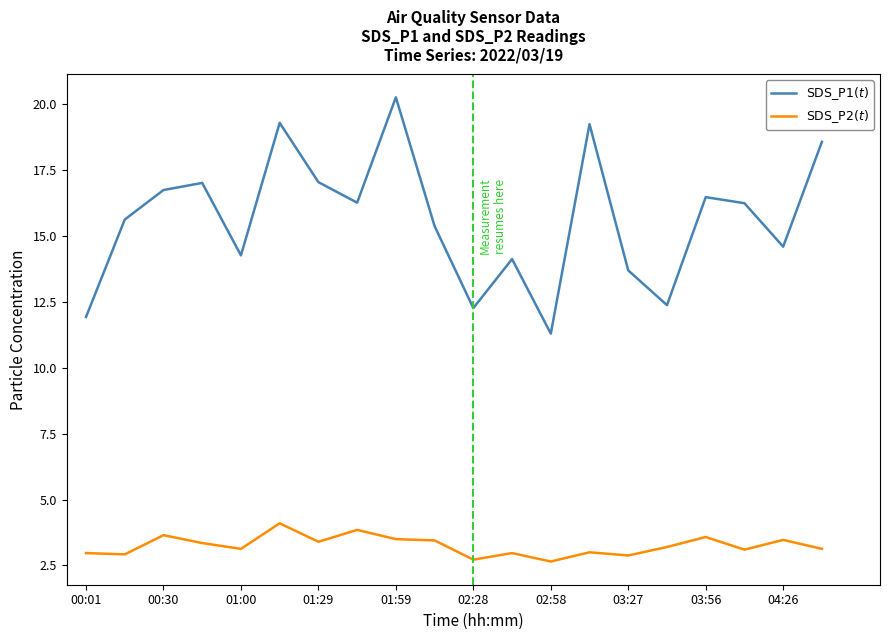

Rank the series by their maximum value, from lowest to highest.

$\mathrm{SDS\_P2}(t)$, $\mathrm{SDS\_P1}(t)$